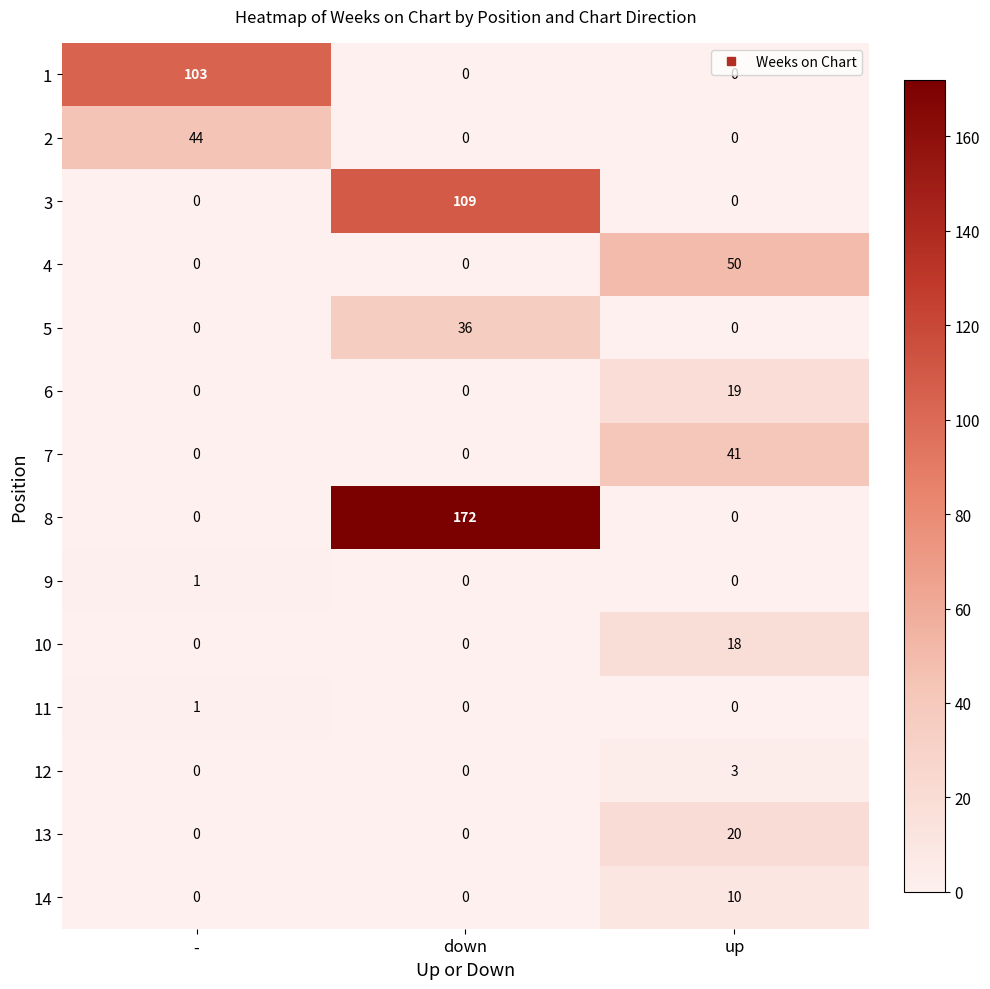

Which series has the largest range (max minus min)?

8